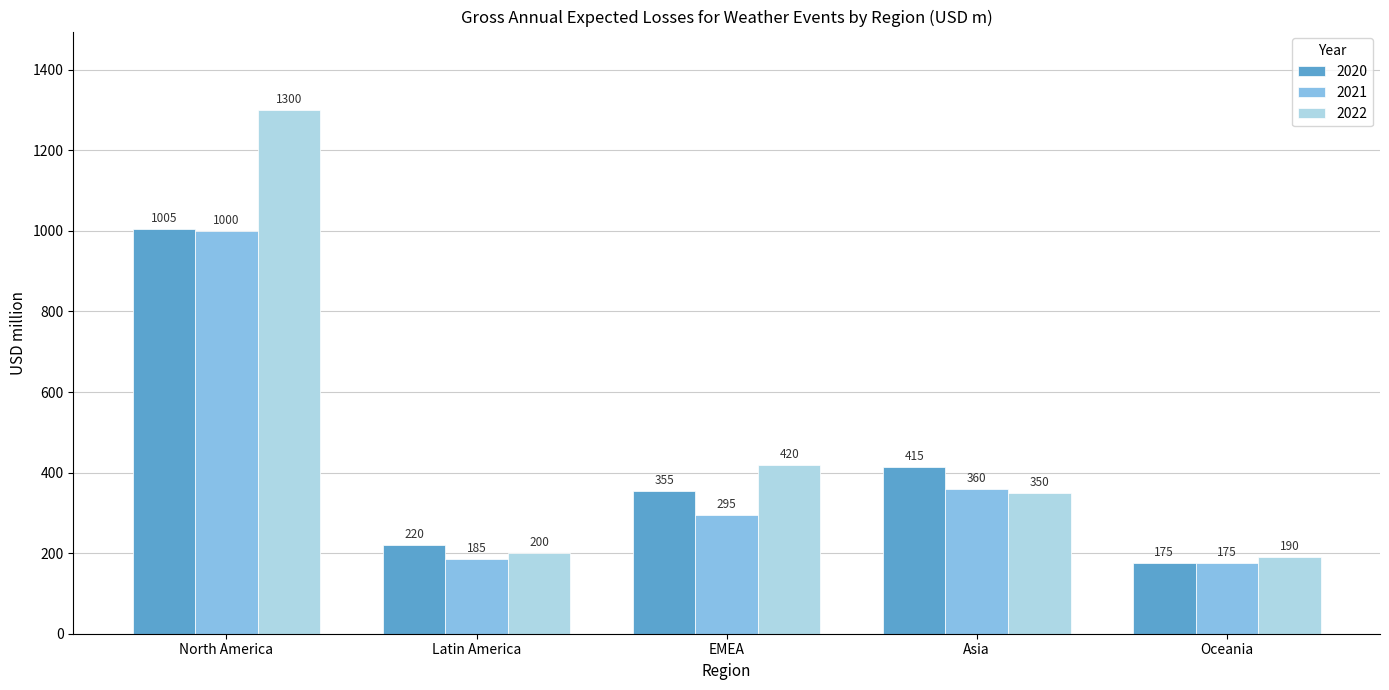

Which series has the largest range (max minus min)?

2022